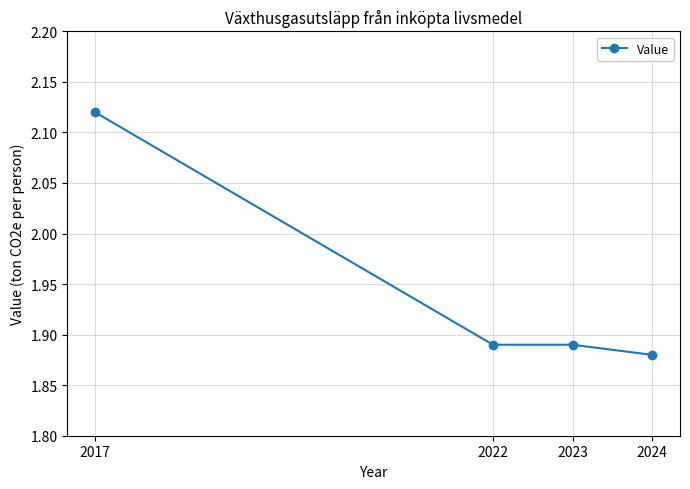

Between 2023 and 2024, which is larger?

2023